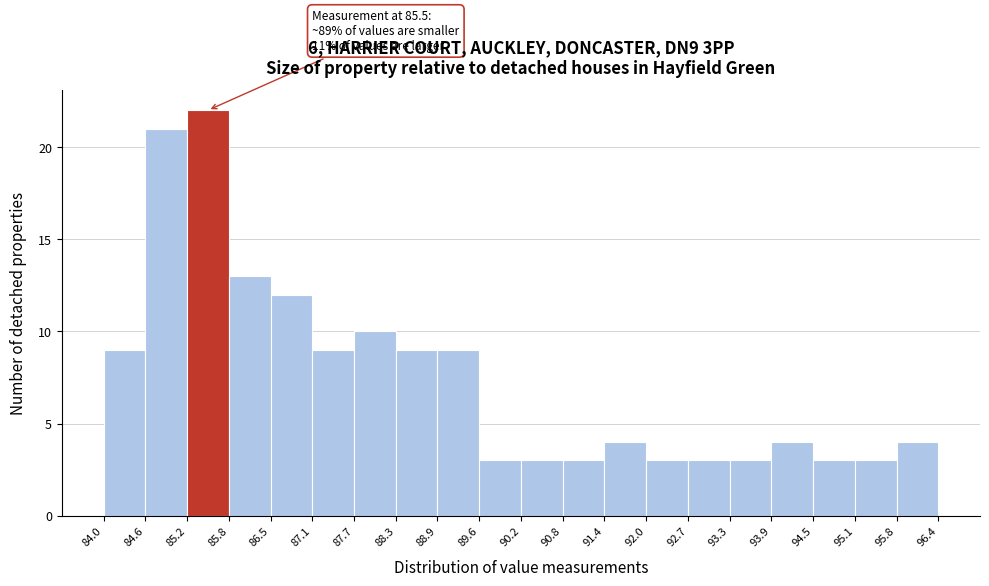

Which range on the x-axis has the tallest bar?

85.2 to 85.8